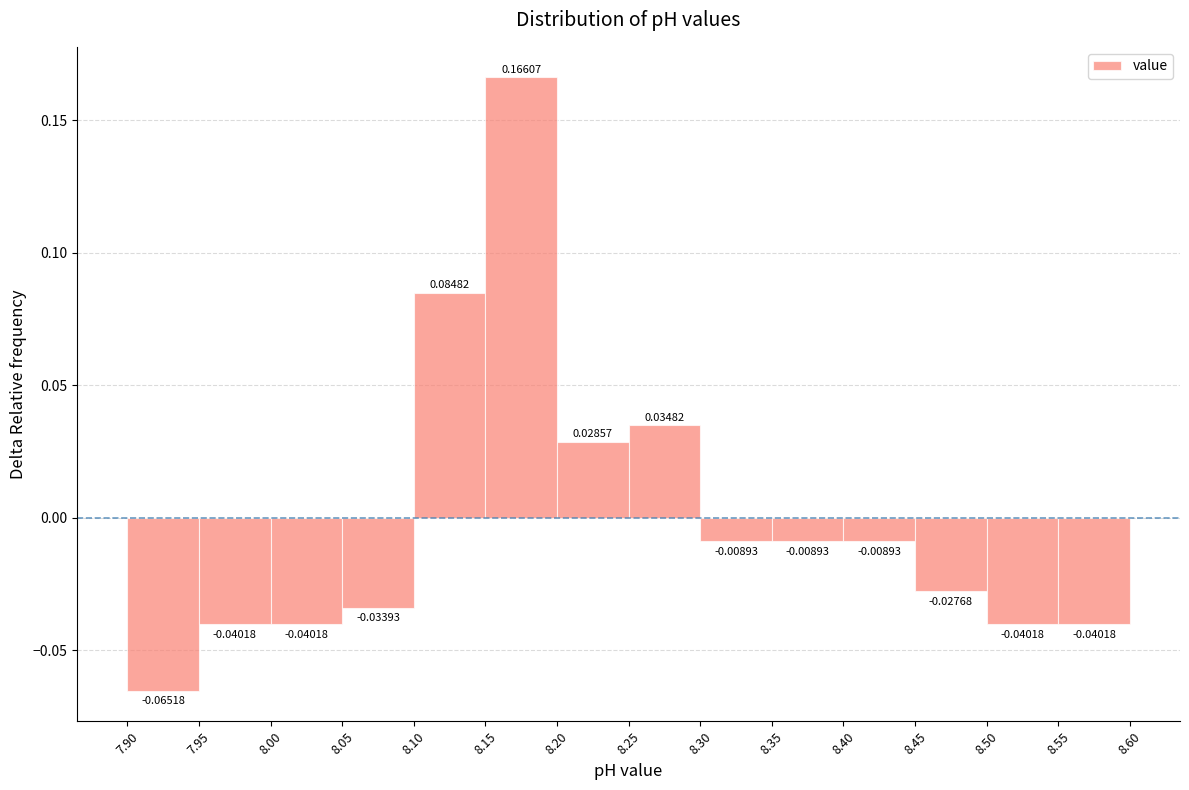

Reading left to right, transcribe this chart: for each bar, give the range it covers on the x-axis and its height.

7.90 to 7.95: -0.06518
7.95 to 8.00: -0.04018
8.00 to 8.05: -0.04018
8.05 to 8.10: -0.03393
8.10 to 8.15: 0.08482
8.15 to 8.20: 0.16607
8.20 to 8.25: 0.02857
8.25 to 8.30: 0.03482
8.30 to 8.35: -0.00893
8.35 to 8.40: -0.00893
8.40 to 8.45: -0.00893
8.45 to 8.50: -0.02768
8.50 to 8.55: -0.04018
8.55 to 8.60: -0.04018